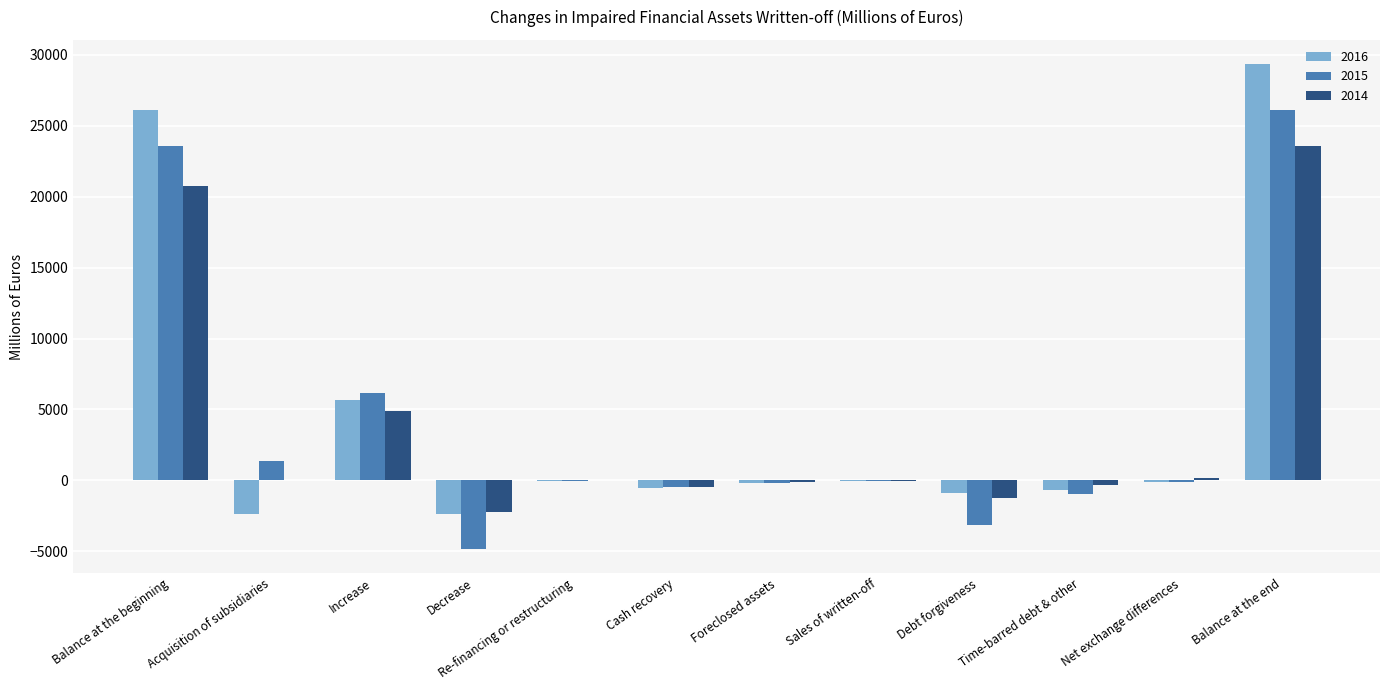

Is the value of 2014 at Re-financing or restructuring greater than the value of 2016 at Debt forgiveness?

Yes